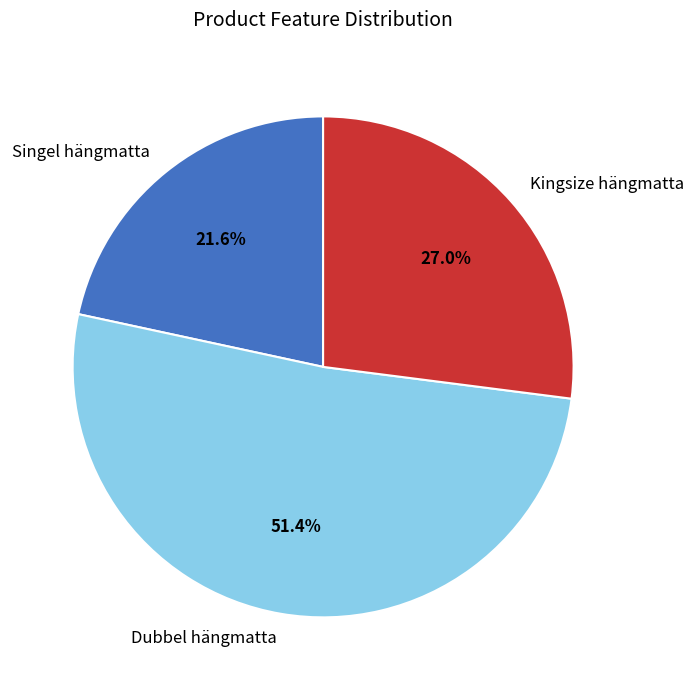

Does any single category account for the majority?

Yes